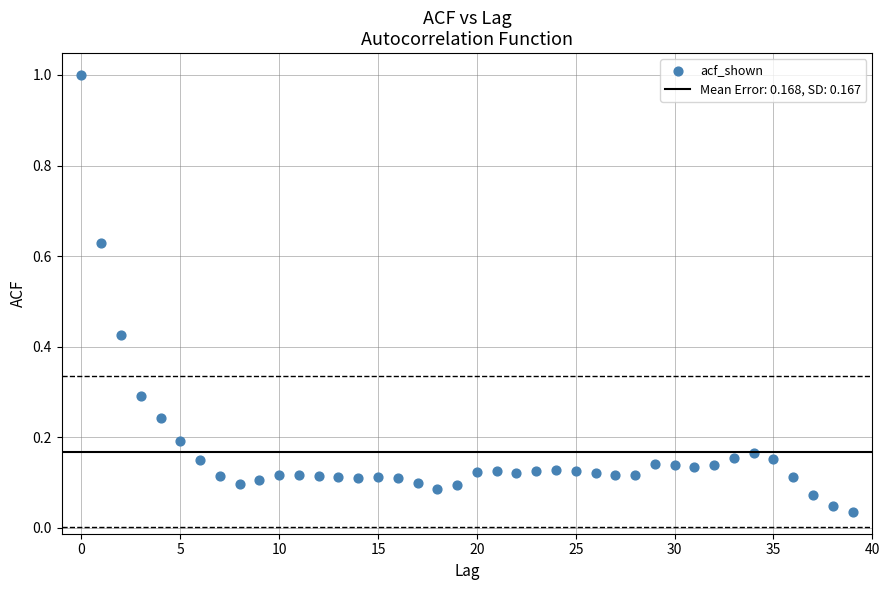

What is the range of Y values (max minus min)?

1.0